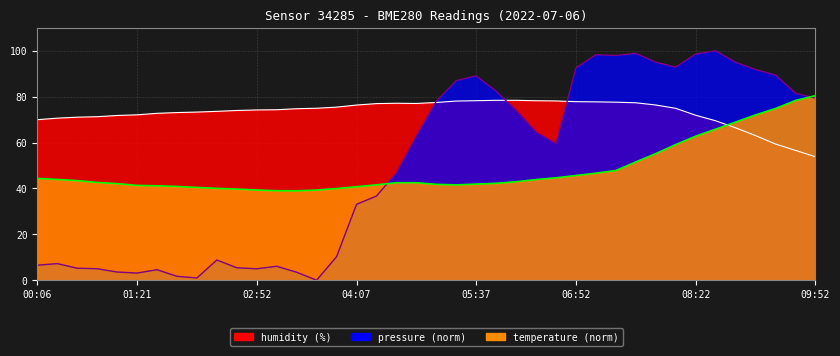

Which series changed the most between 02:06 and 05:52?

pressure